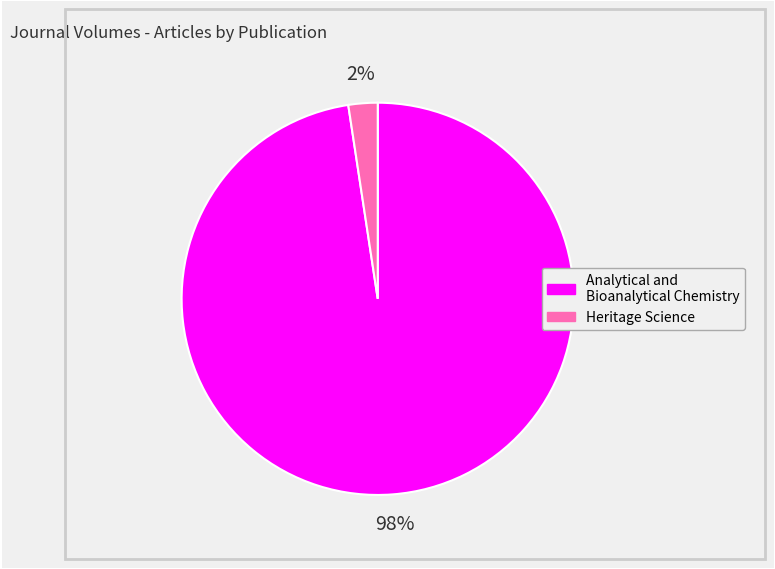

Rank the categories by value from lowest to highest.

Heritage Science, Analytical and Bioanalytical Chemistry